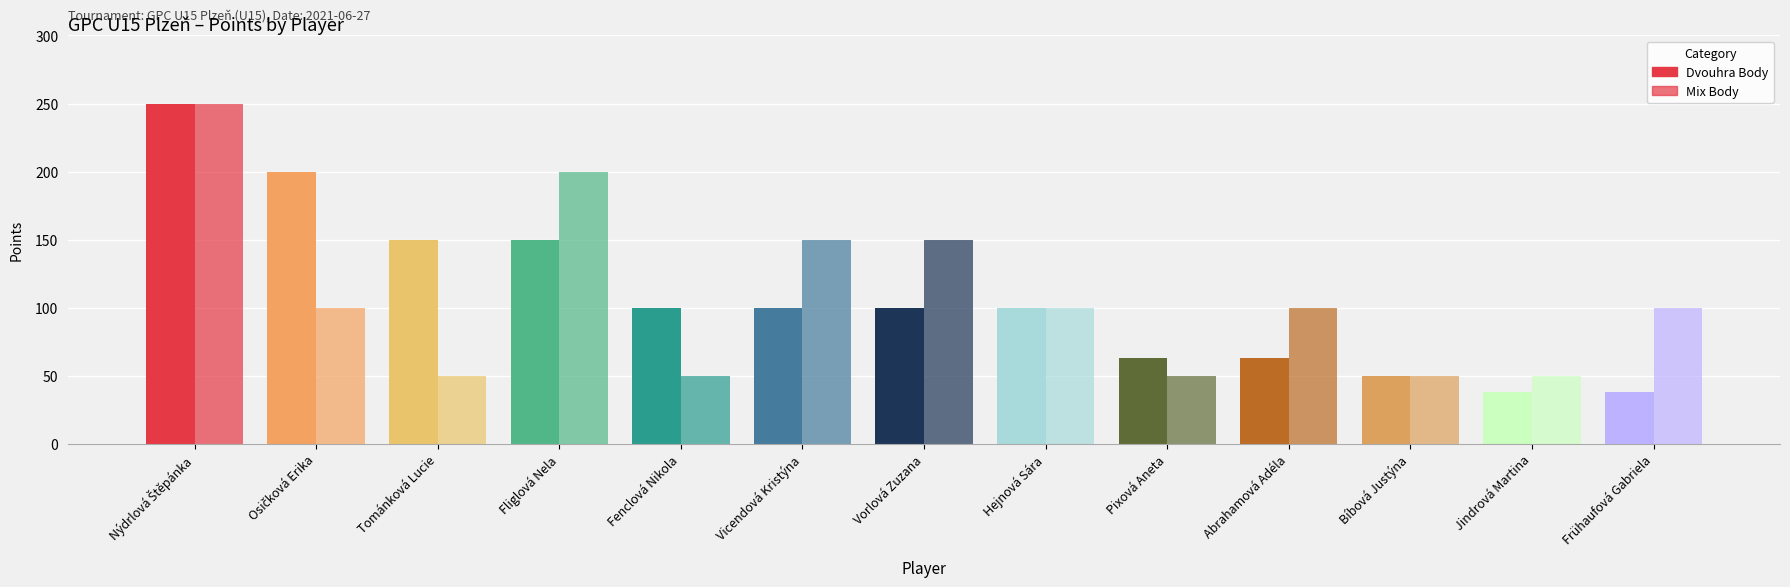

How many values in the Mix Body series are below 100?

5